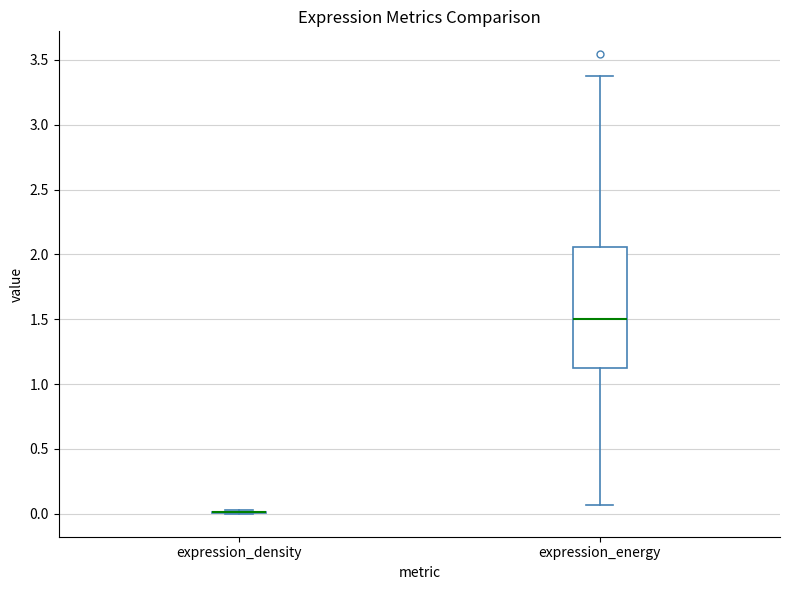

Comparing the boxes themselves (not the whiskers), which one is the tallest?

expression_energy